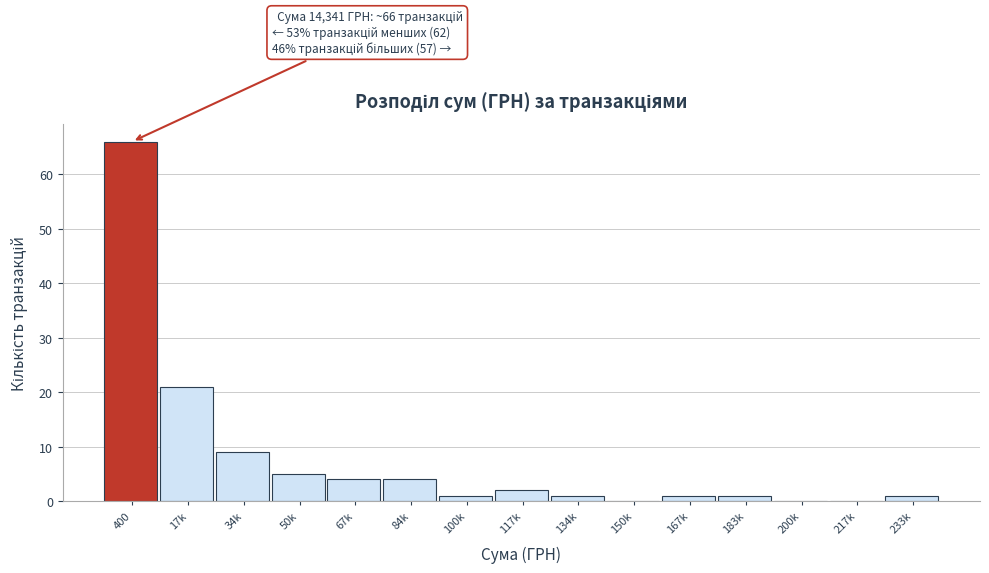

Reading left to right, what are all the values shown in this chart?

400=66	17k=21	34k=9	50k=5	67k=4	84k=4	100k=1	117k=2	134k=1	150k=0	167k=1	183k=1	200k=0	217k=0	233k=1